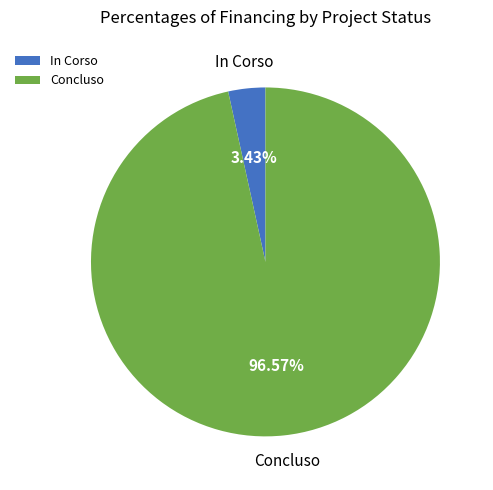

Which has a higher value, In Corso or Concluso?

Concluso